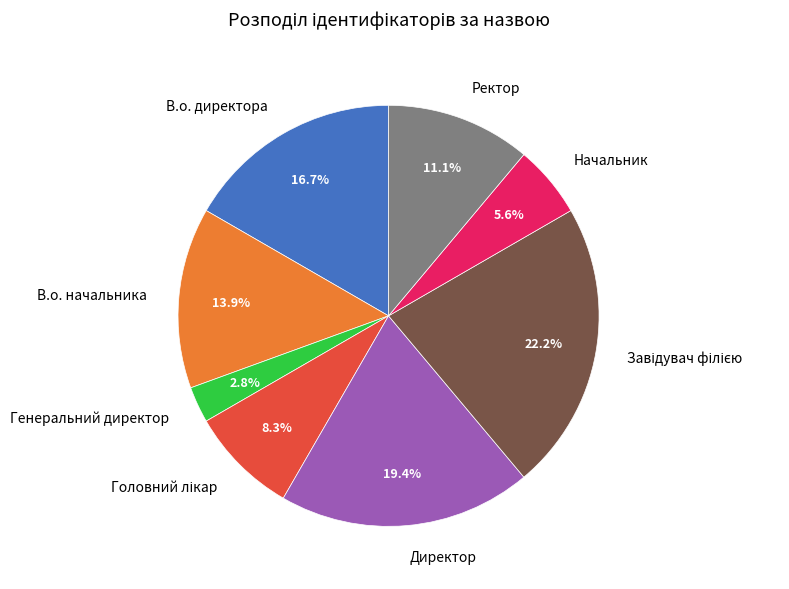

Between Ректор and Генеральний директор, which is larger?

Ректор